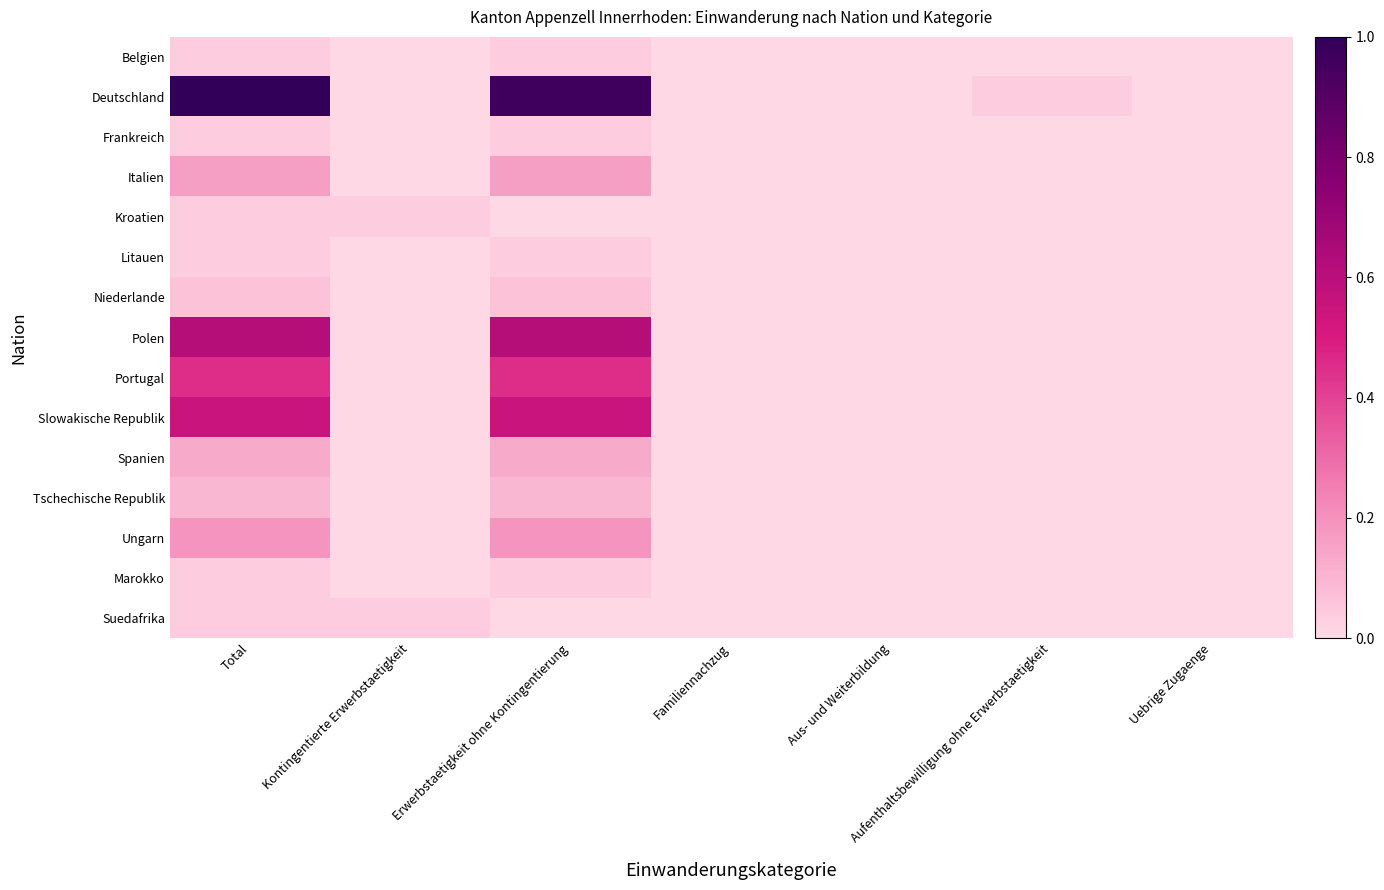

Rank the series by their maximum value, from lowest to highest.

Belgien, Frankreich, Kroatien, Litauen, Marokko, Suedafrika, Niederlande, Tschechische Republik, Spanien, Italien, Ungarn, Portugal, Slowakische Republik, Polen, Deutschland